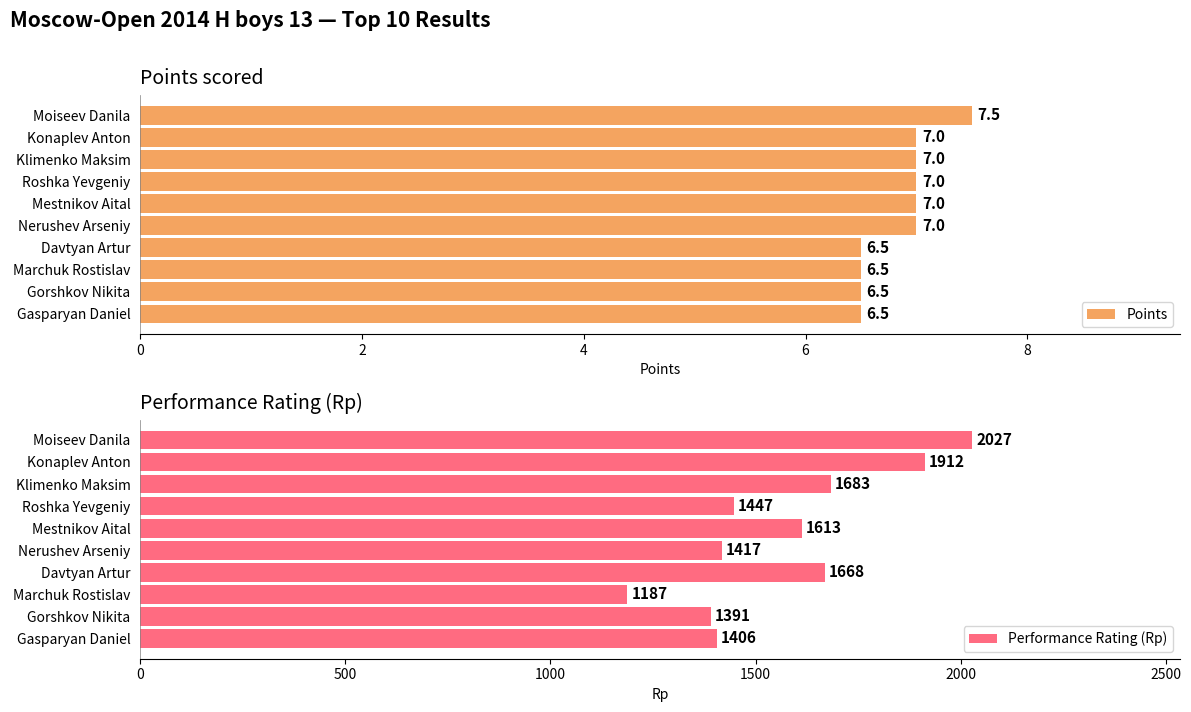

Reading left to right, transcribe all the data shown in this chart.

Points: 7.5	7.0	7.0	7.0	7.0	7.0	6.5	6.5	6.5	6.5
Performance Rating (Rp): 2027.0	1912.0	1683.0	1447.0	1613.0	1417.0	1668.0	1187.0	1391.0	1406.0